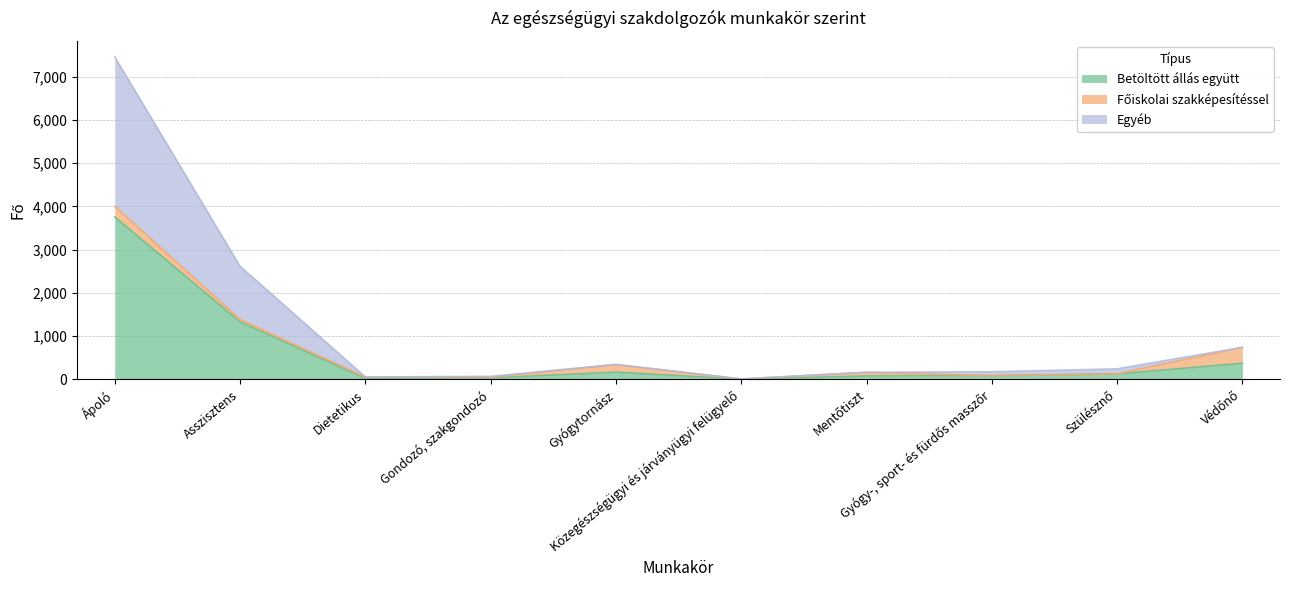

The value of Egyéb at Szülésznő is 384.4. True or false?

False